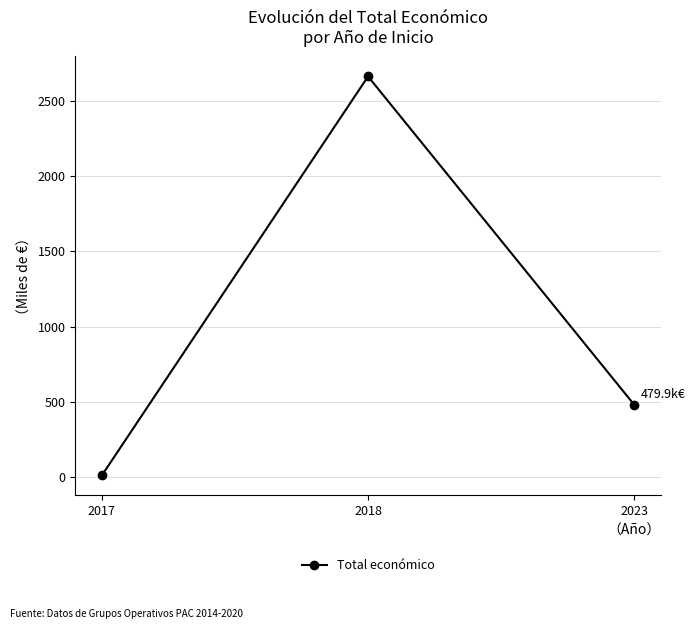

The value at 2023 is 479.9. True or false?

True